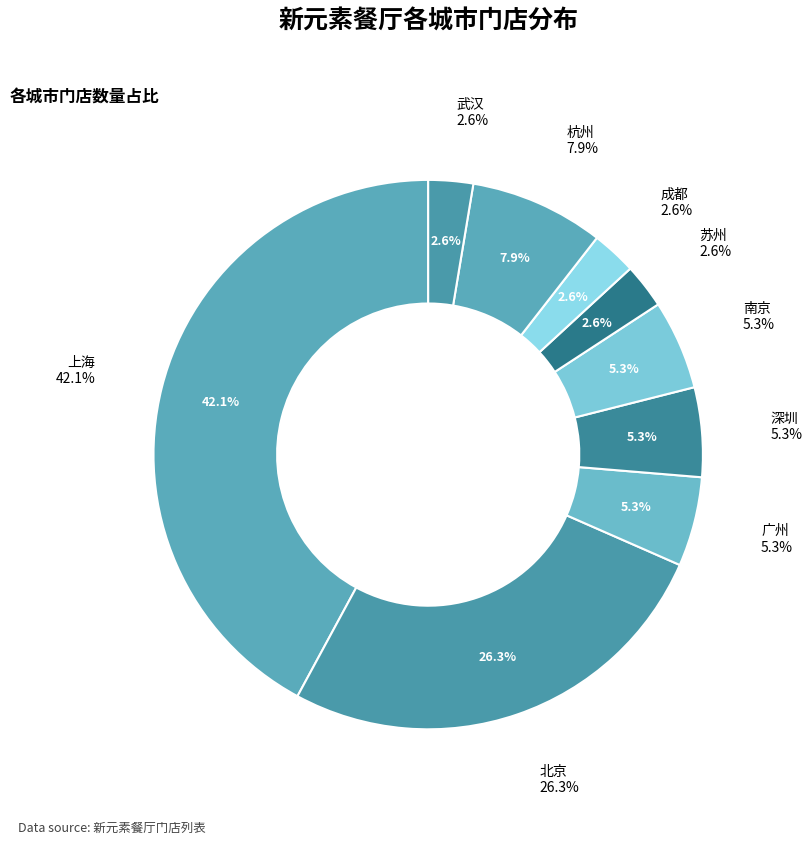

The 南京 slice represents 14% of the pie. True or false?

False